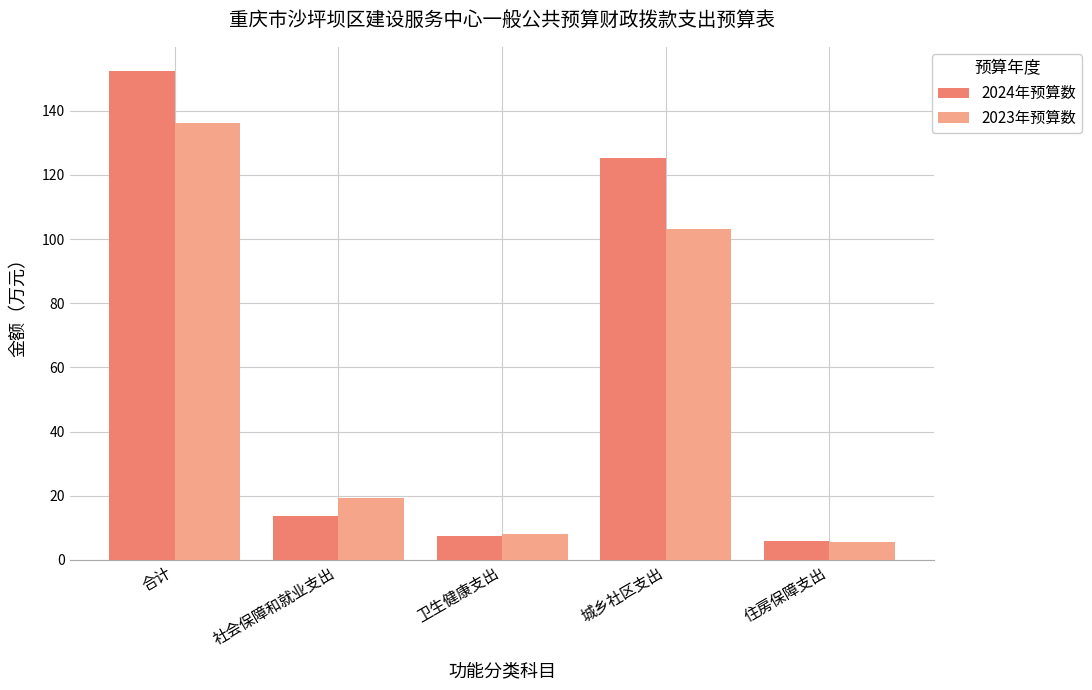

How many data points in 2024年预算数 are less than 13?

2